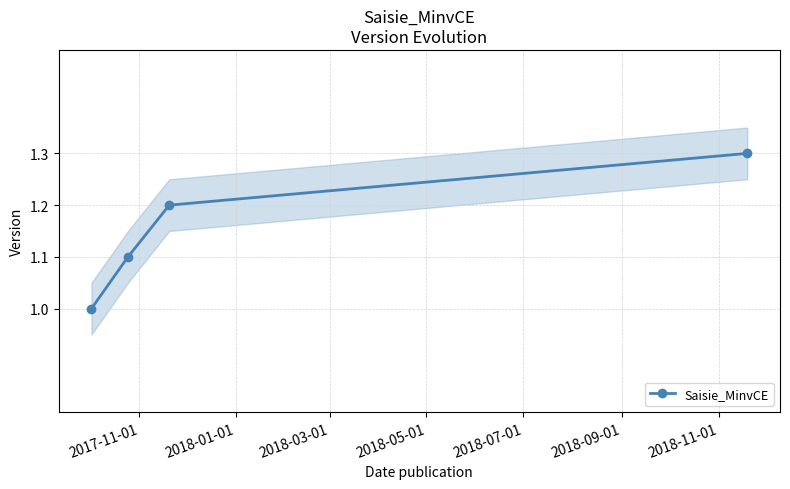

What is the value of the Saisie_MinvCE point at the 4th from the left?

1.3